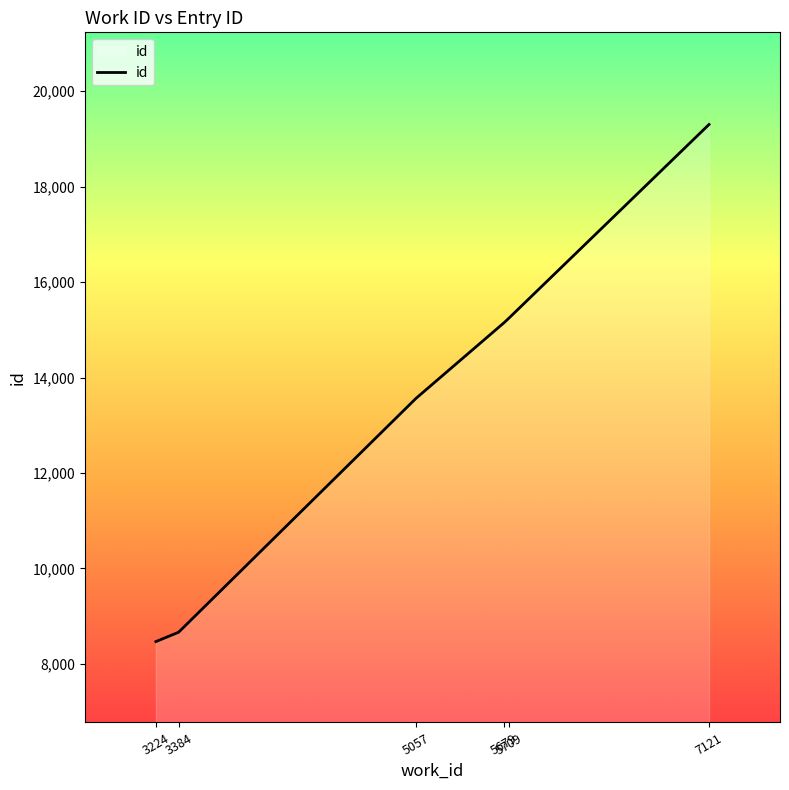

What is the difference between the values at 3224 and 5057?

5096